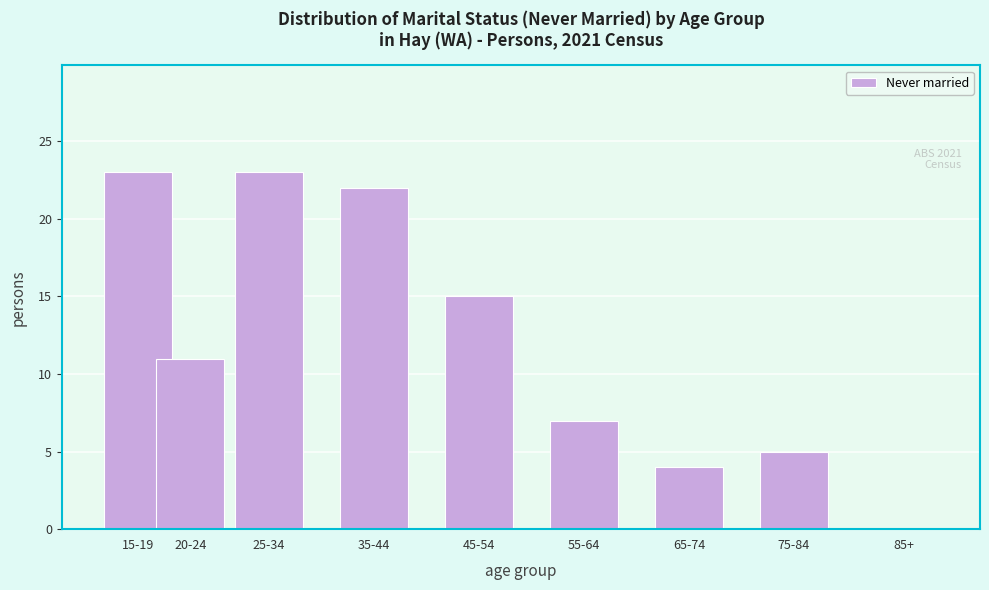

Reading left to right, list all the values displayed in this chart.

15-19=23	20-24=11	25-34=23	35-44=22	45-54=15	55-64=7	65-74=4	75-84=5	85+=0